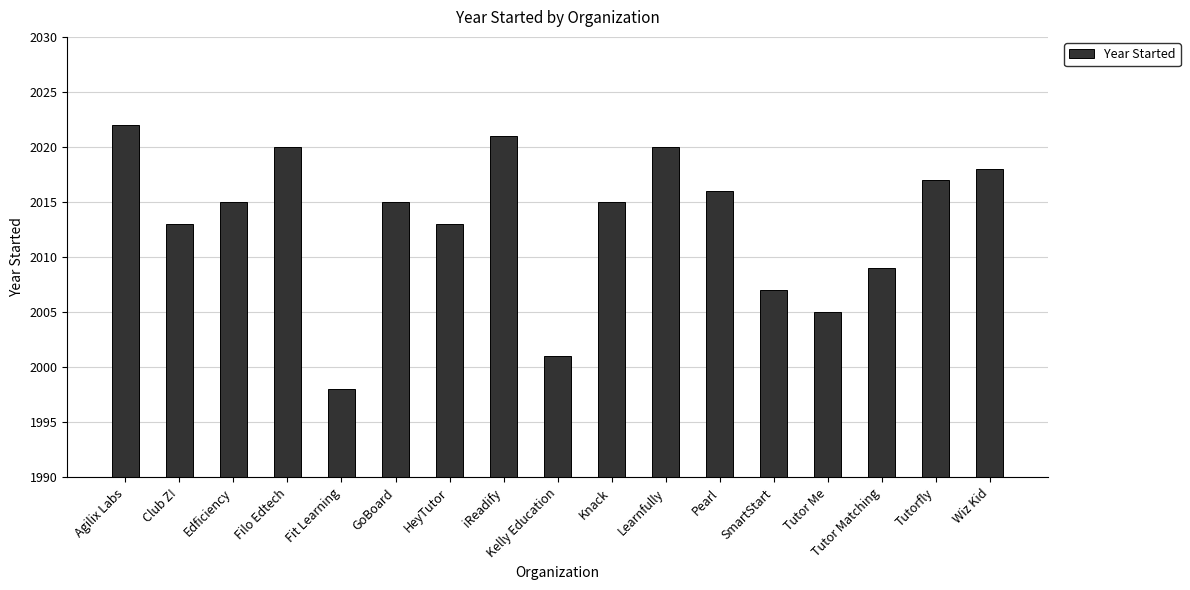

How many series are shown in this chart?

1